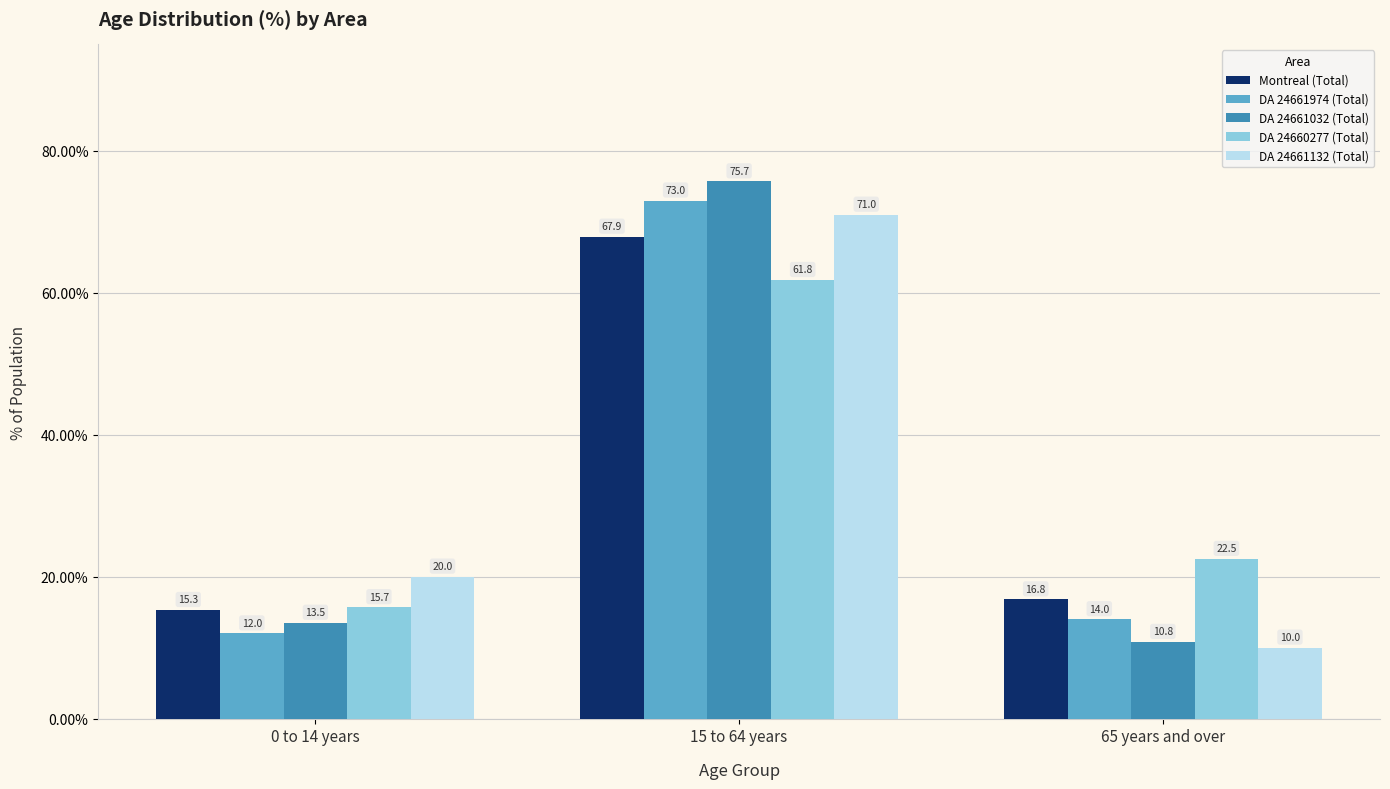

Rank the series at 65 years and over from lowest to highest value.

DA 24661132 (Total), DA 24661032 (Total), DA 24661974 (Total), Montreal (Total), DA 24660277 (Total)